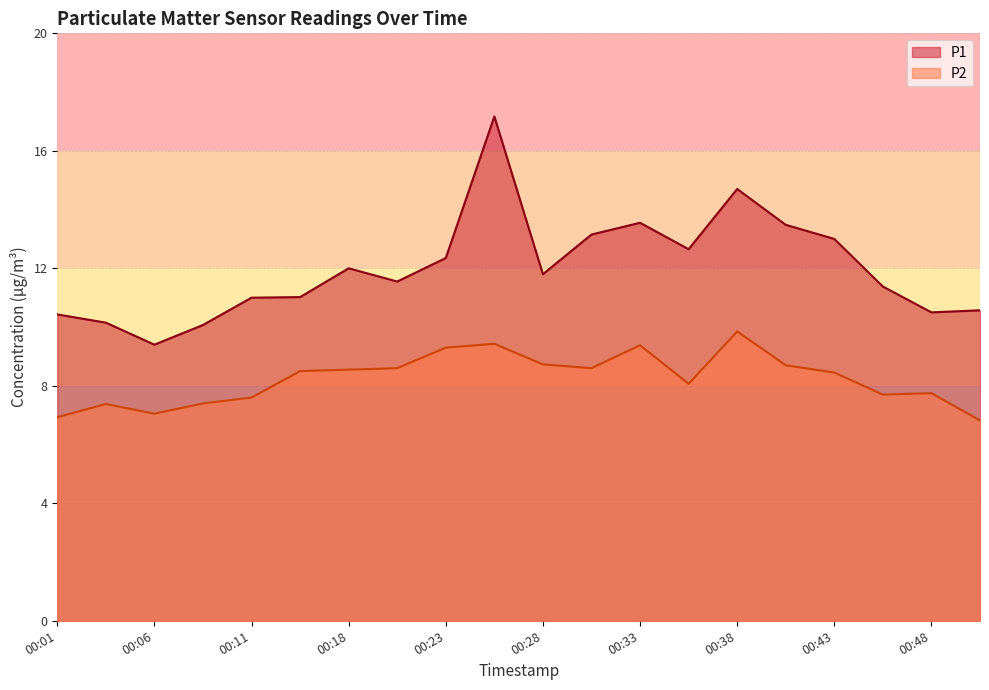

Where does the P2 series first go above 8?

00:16